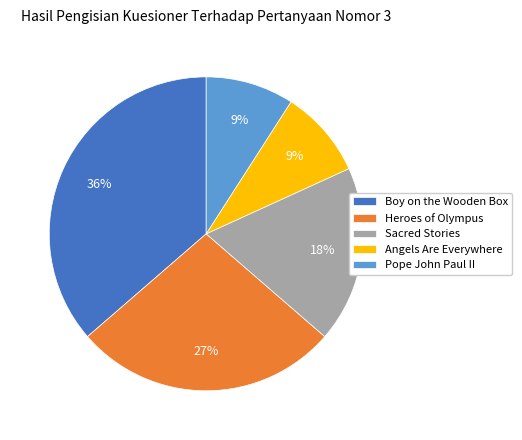

Between Sacred Stories and Boy on the Wooden Box, which is larger?

Boy on the Wooden Box